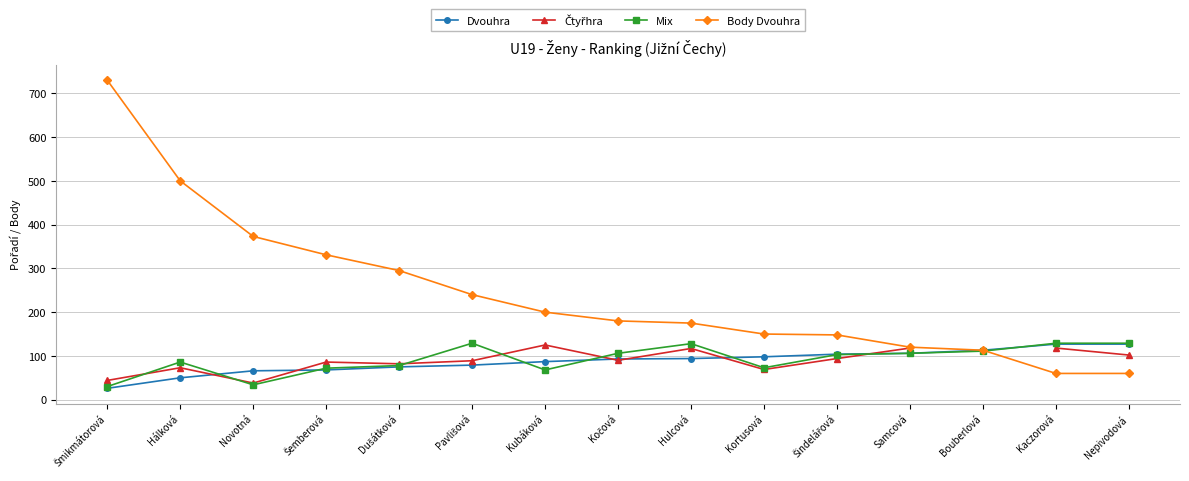

How many data points does each series have?

15